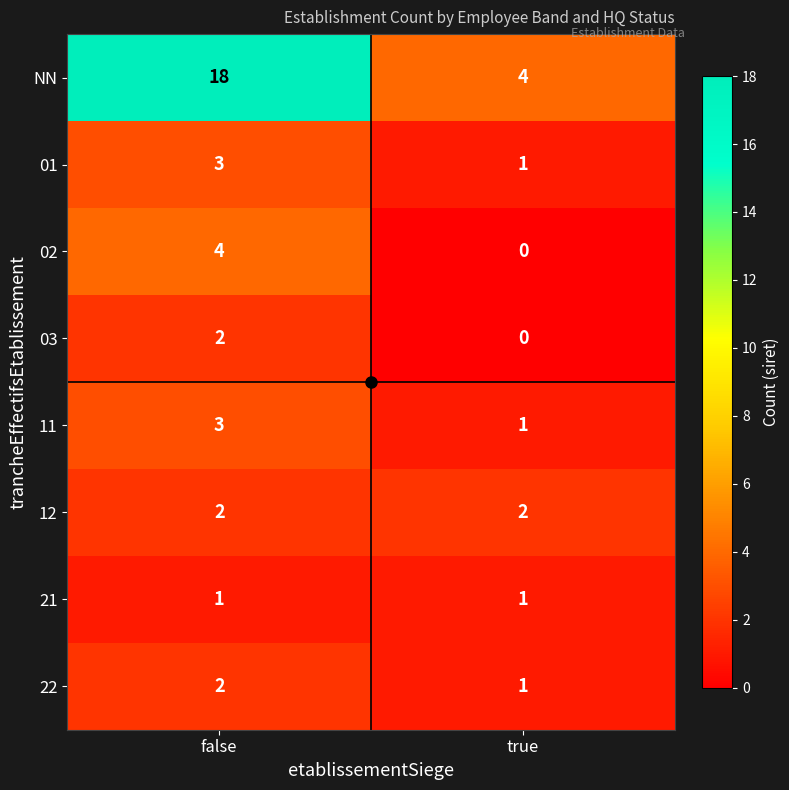

What is the sum of all 12 values?

4